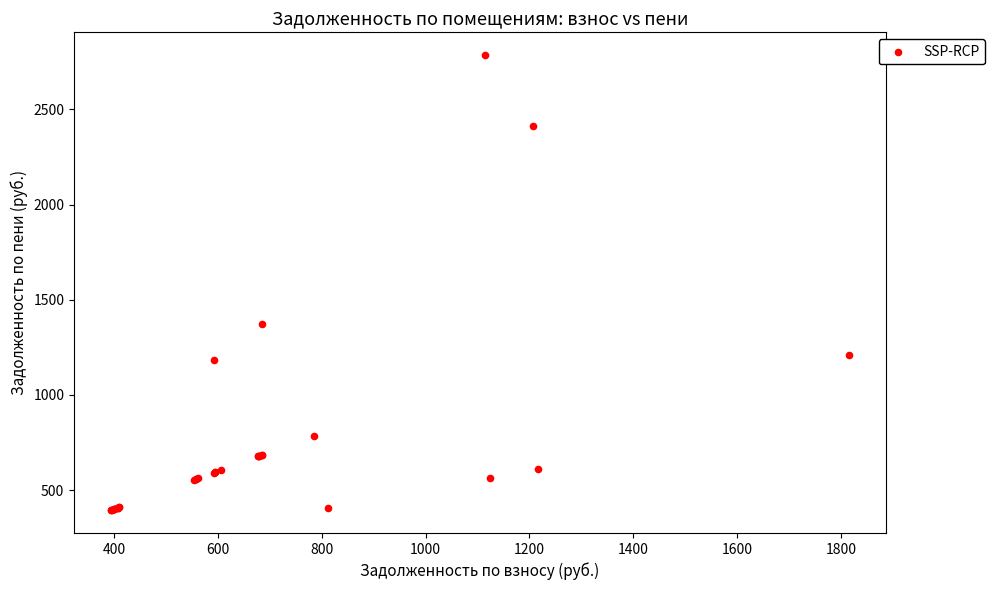

What Y value in the scatter plot is closest to 1589?

1370.7